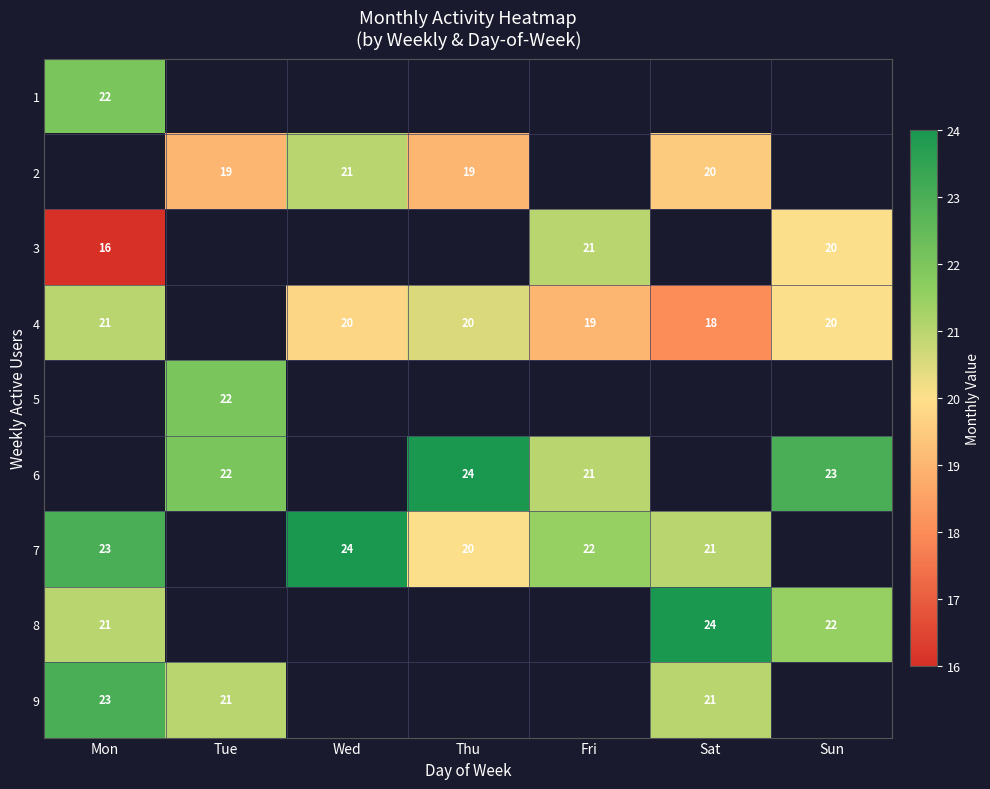

What is the difference between the maximum and minimum values in the row_8 series?

2.0